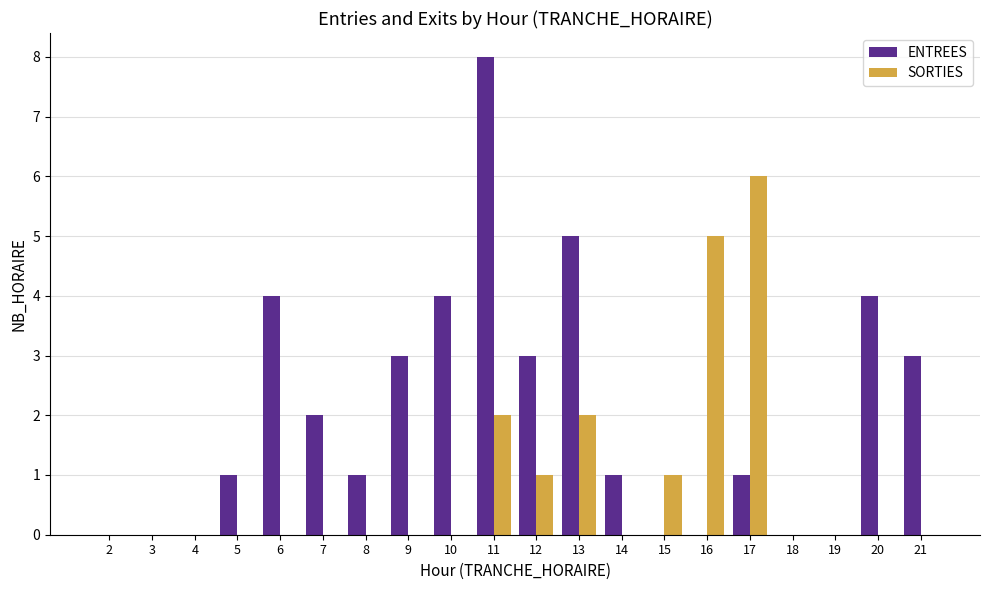

Reading left to right, list all the values displayed in this chart.

ENTREES: 0	0	0	1	4	2	1	3	4	8	3	5	1	0	0	1	0	0	4	3
SORTIES: 0	0	0	0	0	0	0	0	0	2	1	2	0	1	5	6	0	0	0	0